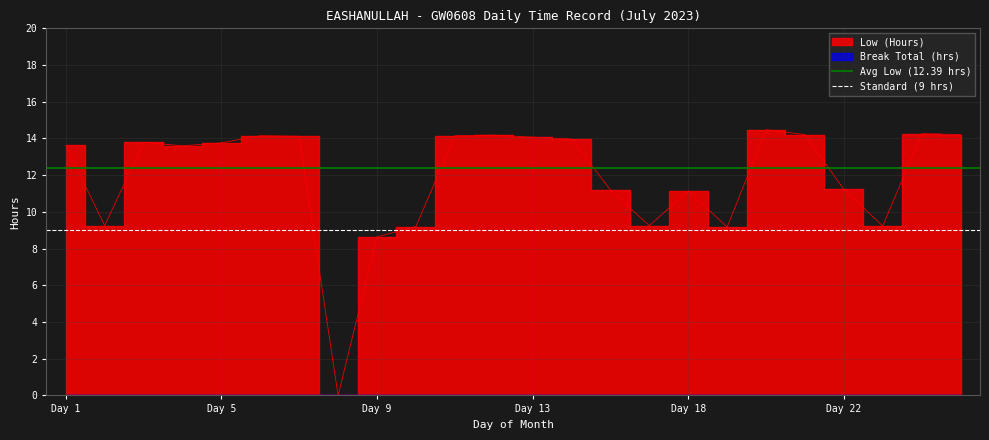

Is it true that Avg Low (12.39 hrs) equals 20.2 at Day 5?

False